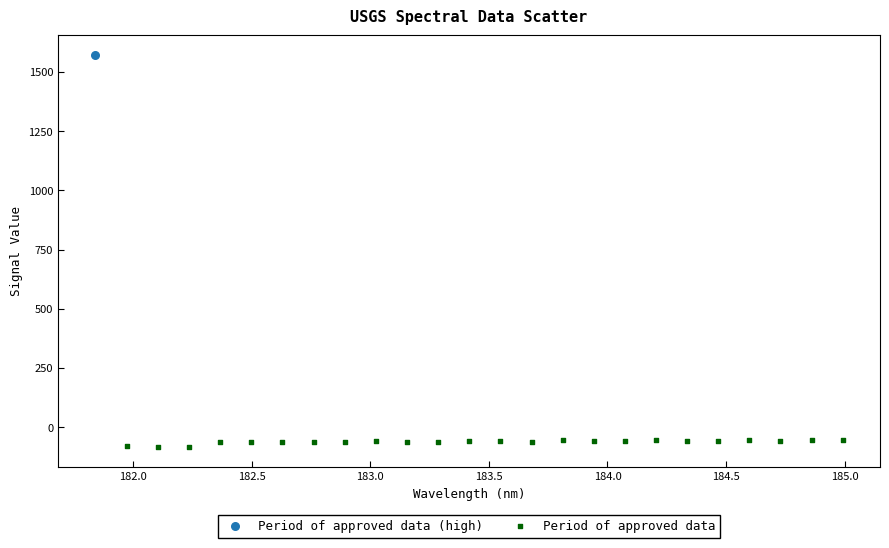

What are all the series names shown in the legend?

Period of approved data (high), Period of approved data